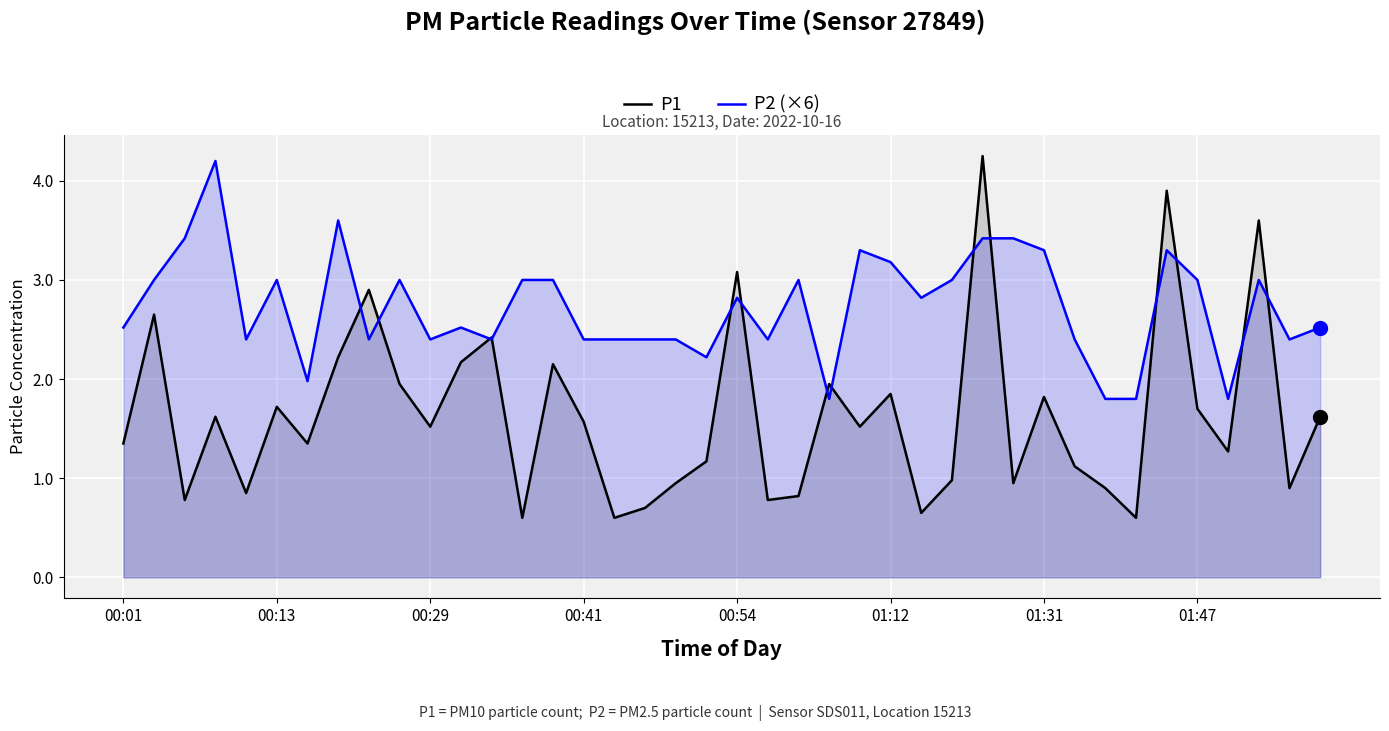

What is the minimum value for P2 (×6)?

1.8